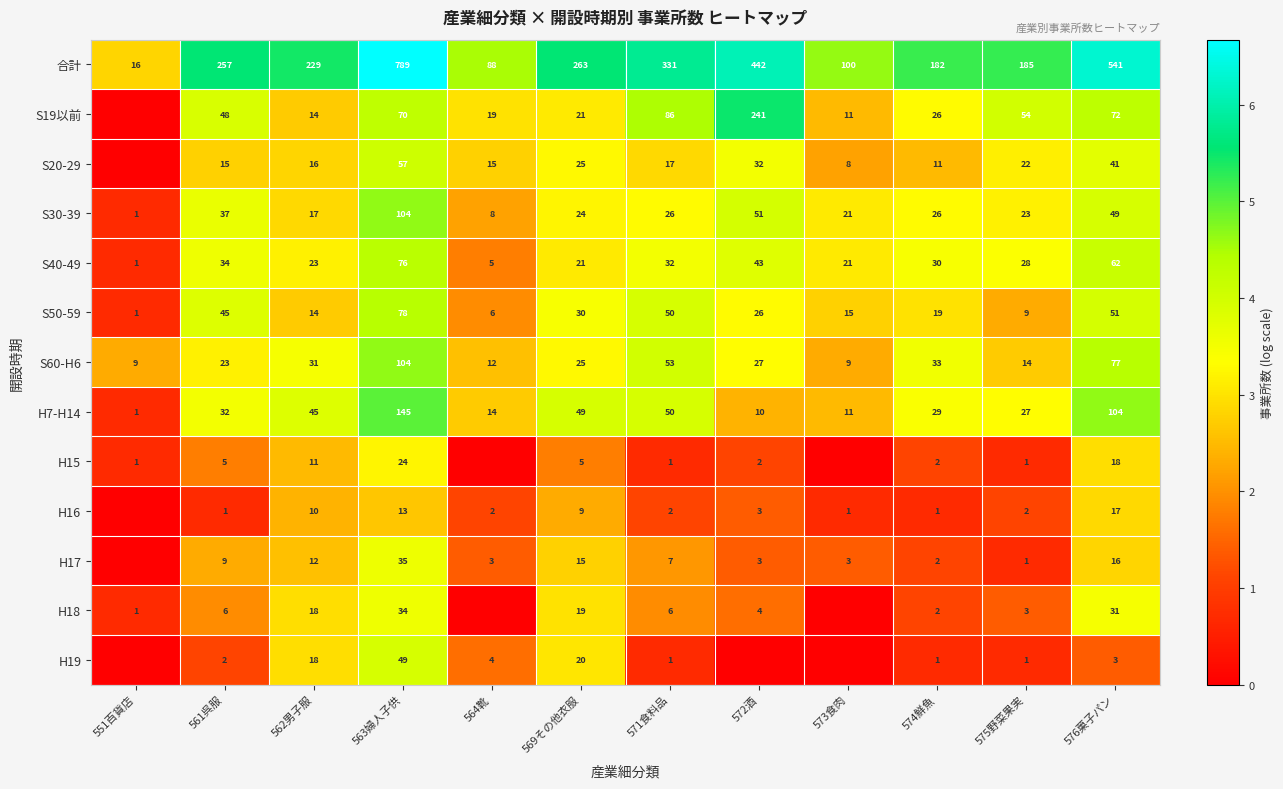

How many data points in 合計 are less than 257?

6